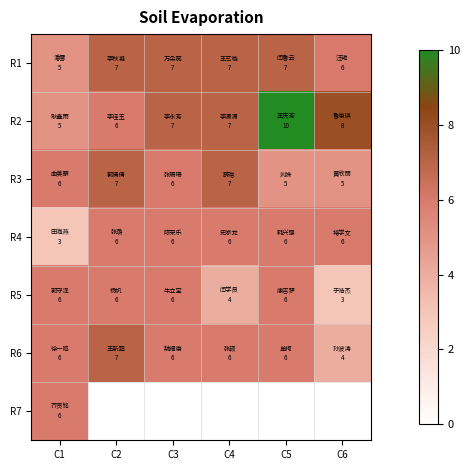

The value of R2 at C2 is 1.9. True or false?

False